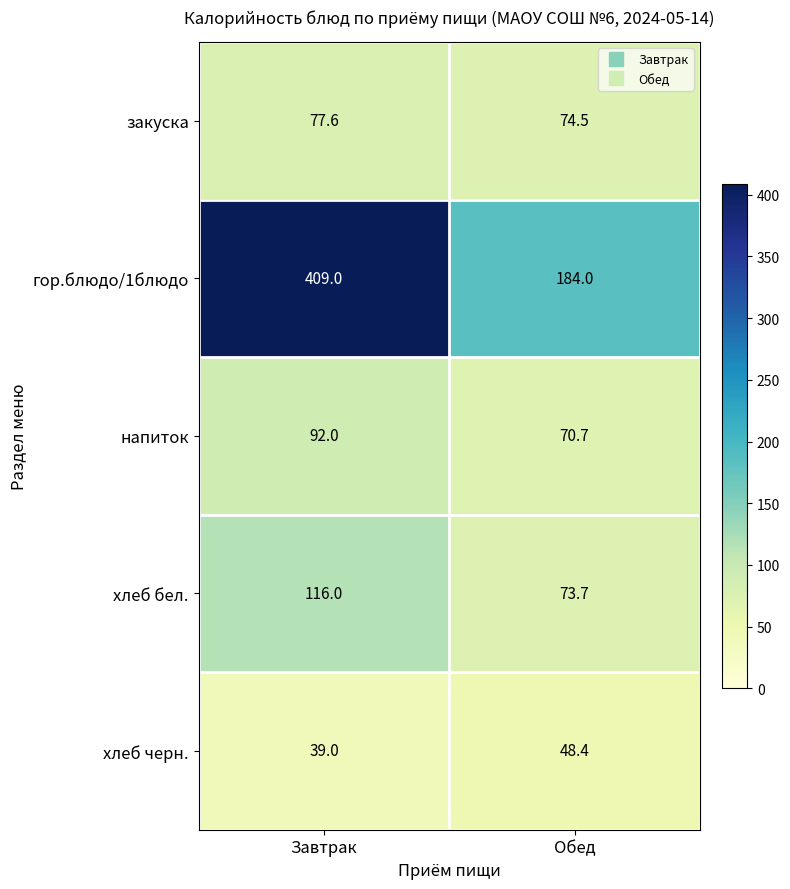

What is the difference between the highest and lowest values at Завтрак?

370.0